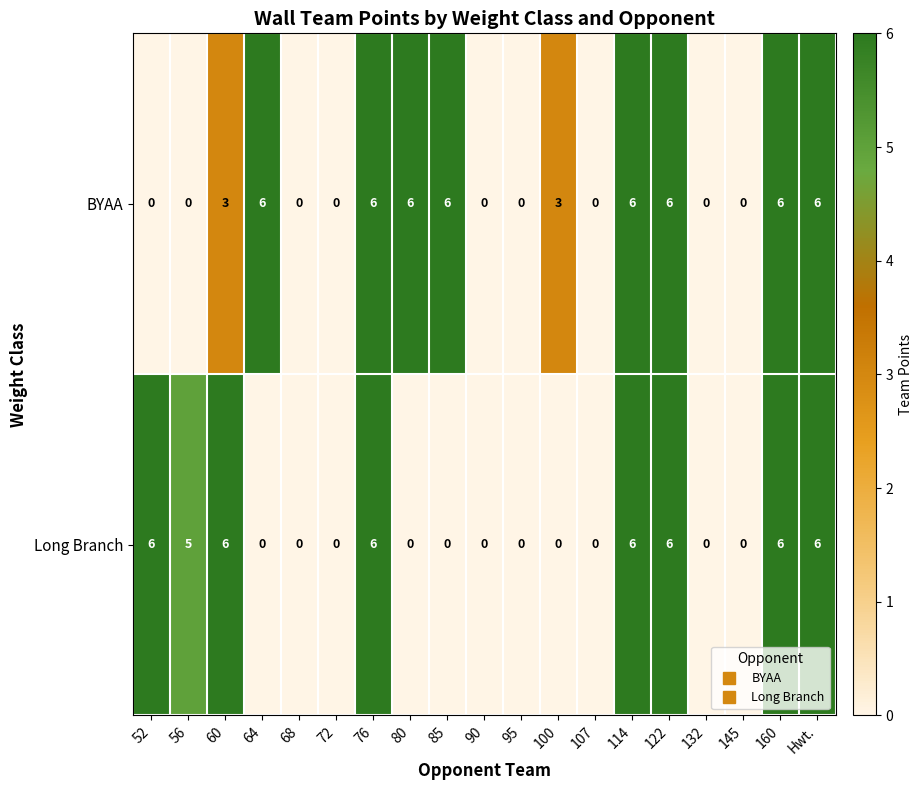

How many distinct data groups are displayed?

2